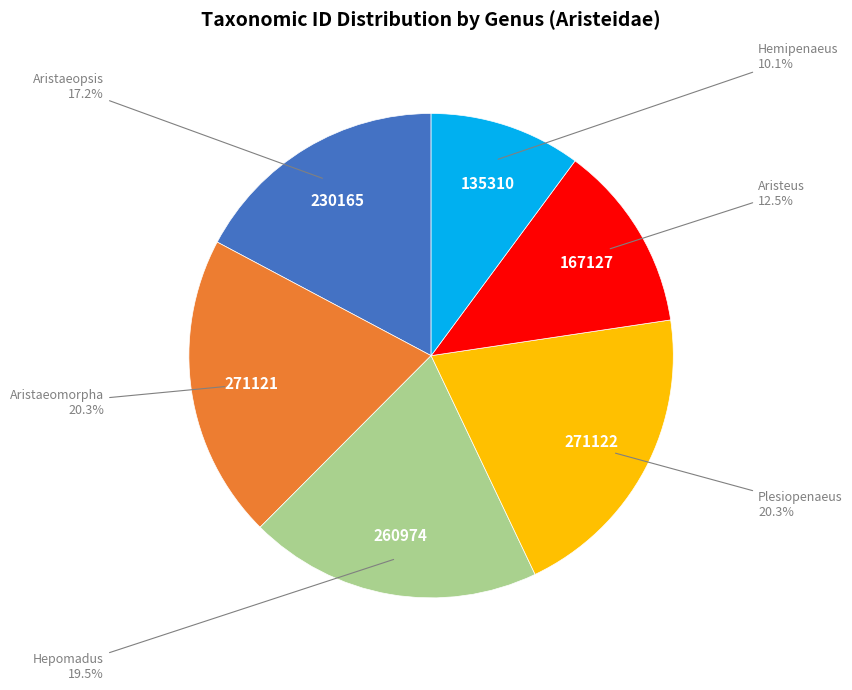

Does any single category account for the majority?

No